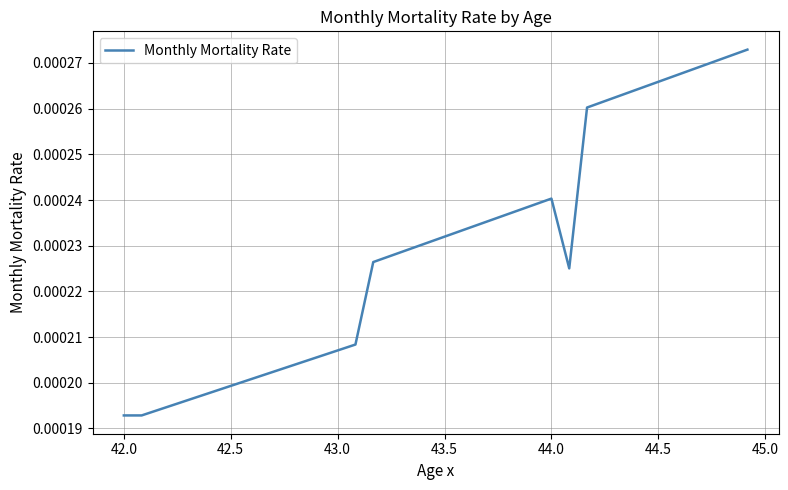

How many lines are shown in the chart?

1